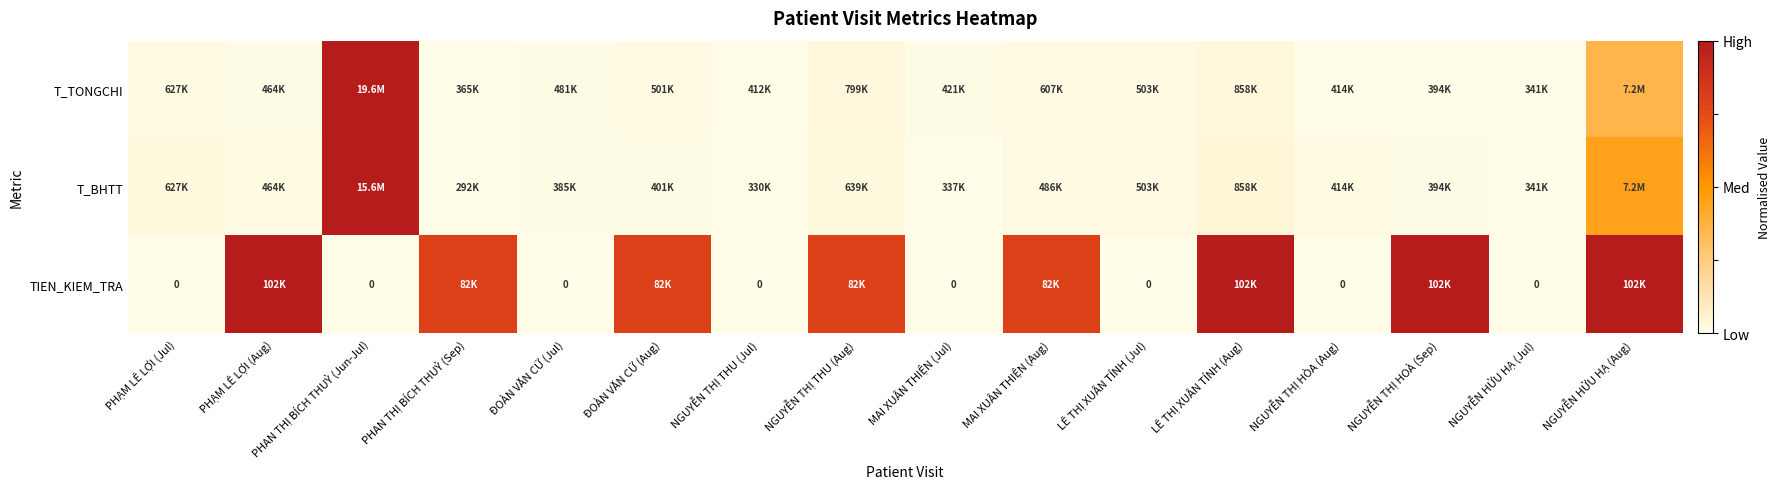

Which has a higher value, PHAN THỊ BÍCH THUỶ (Sep) or PHAN THỊ BÍCH THUỶ (Jun-Jul)?

PHAN THỊ BÍCH THUỶ (Jun-Jul)